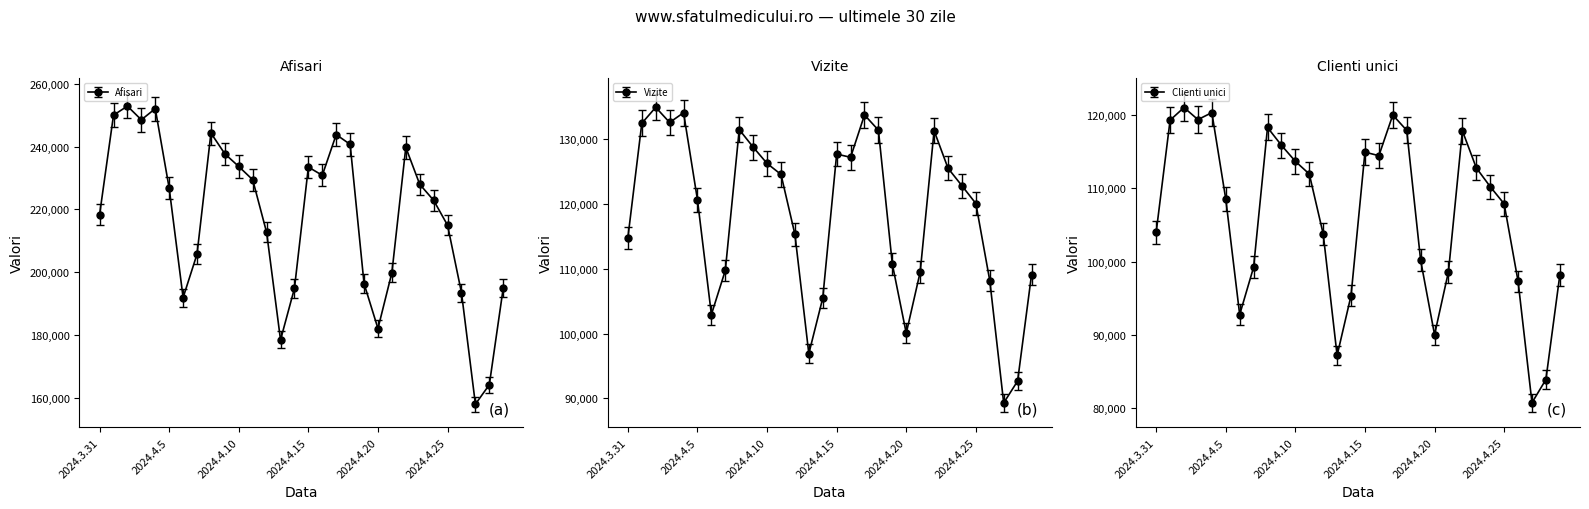

At how many categories does at least one series exceed 252443?

1